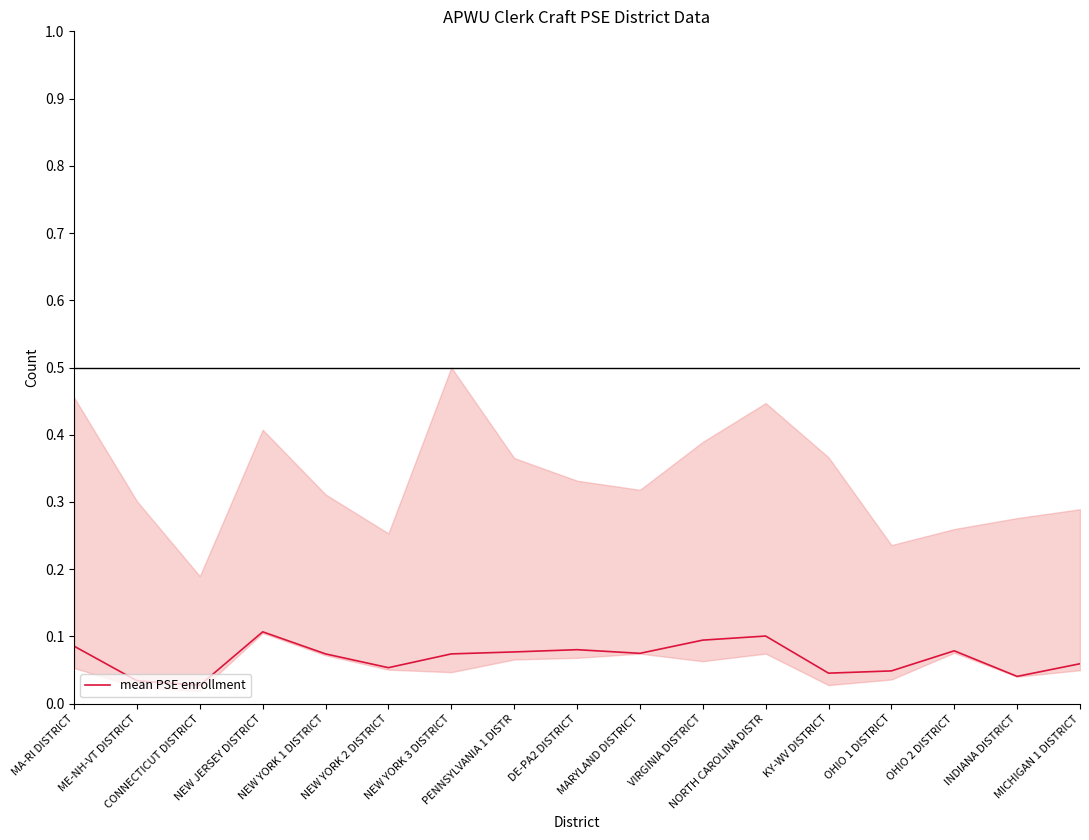

Is it true that the value at MARYLAND DISTRICT is 0.1?

False